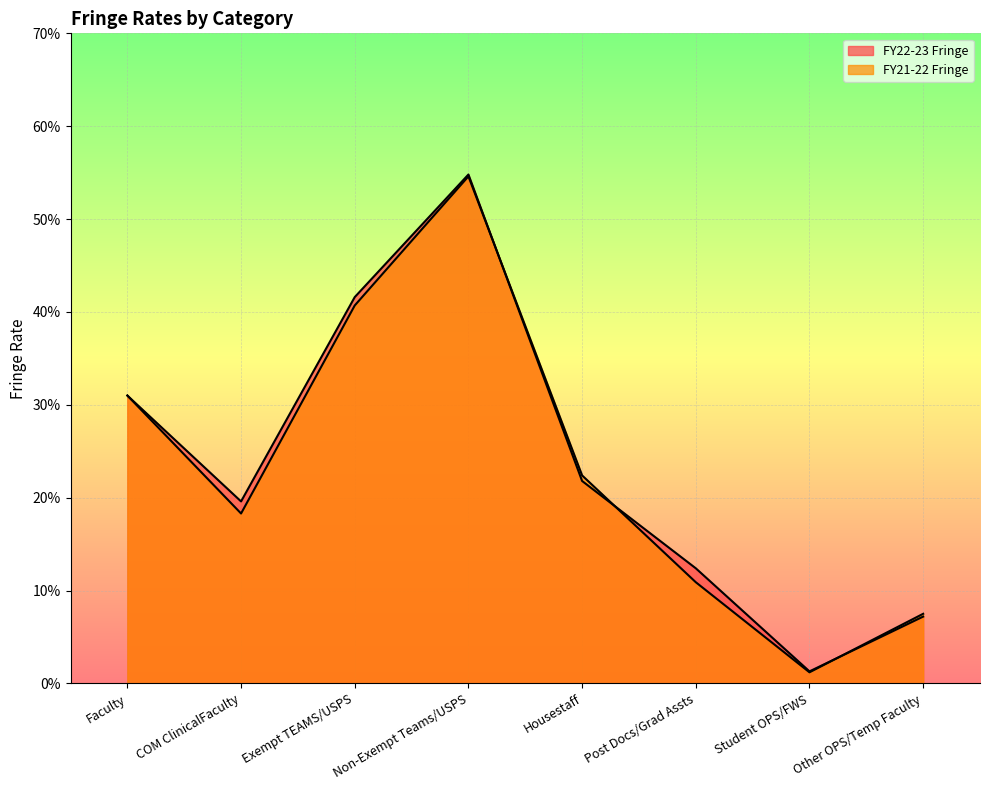

Reading left to right, transcribe all the data shown in this chart.

FY22-23 Fringe: Faculty=0.3	COM ClinicalFaculty=0.2	Exempt TEAMS/USPS=0.4	Non-Exempt Teams/USPS=0.5	Housestaff=0.2	Post Docs/Grad Assts=0.1	Student OPS/FWS=0.0	Other OPS/Temp Faculty=0.1
FY21-22 Fringe: Faculty=0.3	COM ClinicalFaculty=0.2	Exempt TEAMS/USPS=0.4	Non-Exempt Teams/USPS=0.5	Housestaff=0.2	Post Docs/Grad Assts=0.1	Student OPS/FWS=0.0	Other OPS/Temp Faculty=0.1